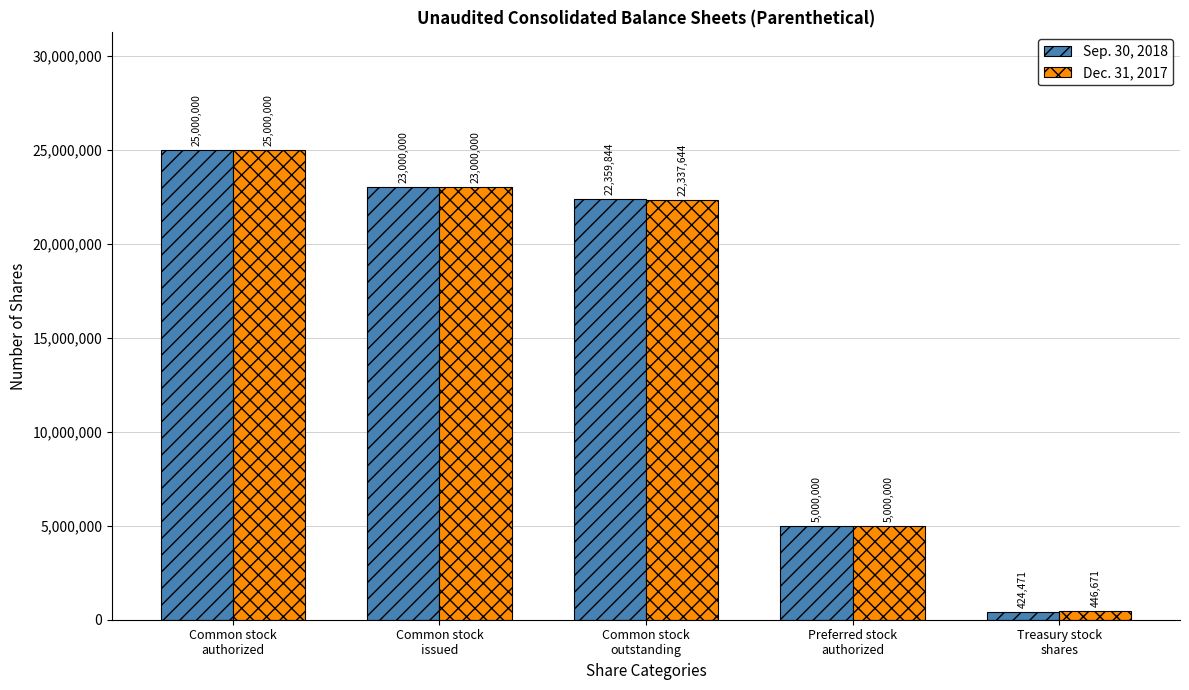

What is the sum of the Sep. 30, 2018 values at Common stock
issued and Common stock
outstanding?

45359844